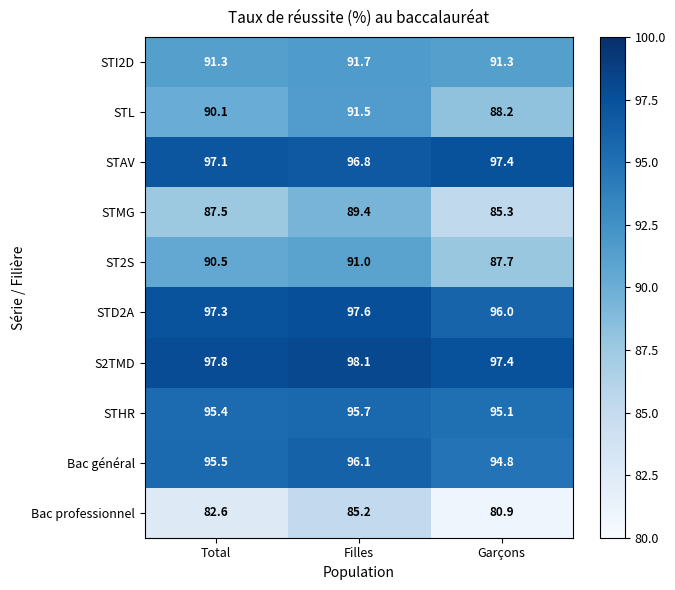

What is the total value across all series at Total?

925.1